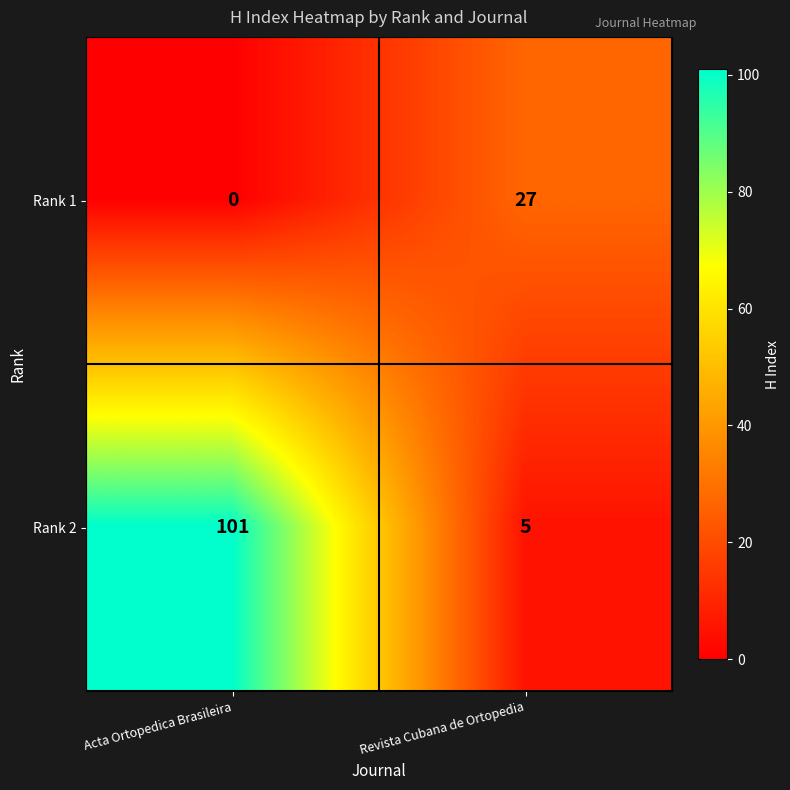

Which series changed the most between Acta Ortopedica Brasileira and Revista Cubana de Ortopedia?

Rank 2